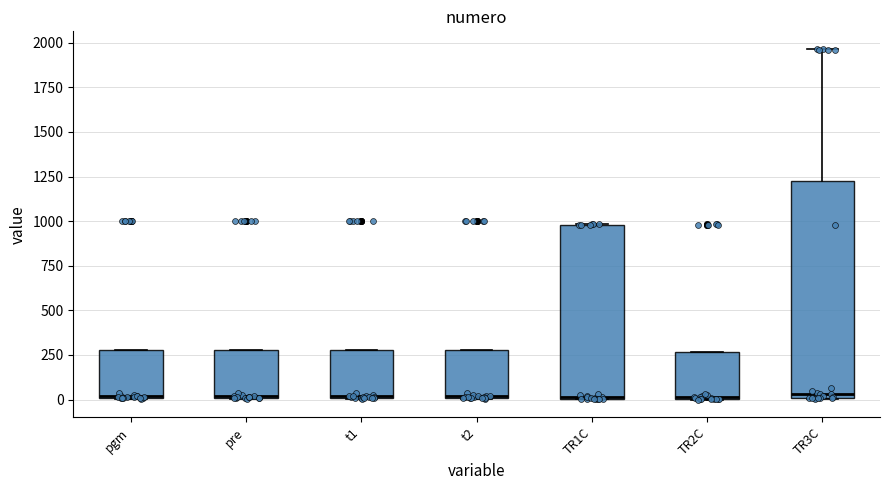

Reading left to right, transcribe this box plot: for each box, give where its median line is, the range the box spans, and where its two whiskers end, as read against the y-axis. The values are not printed on the chart, so give them approximately, as read against the axis.

pgm: median 0 (drawn on the box's lower edge), box 0 to 300, whiskers 0 to 300
pre: median 0 (drawn on the box's lower edge), box 0 to 300, whiskers 0 to 300
t1: median 0 (drawn on the box's lower edge), box 0 to 300, whiskers 0 to 300
t2: median 0 (drawn on the box's lower edge), box 0 to 300, whiskers 0 to 300
TR1C: median 0, box 0 to 1000, whiskers 0 to 1000
TR2C: median 0 (drawn on the box's lower edge), box 0 to 250, whiskers 0 to 250
TR3C: median 50, box 0 to 1200, whiskers 0 to 1950